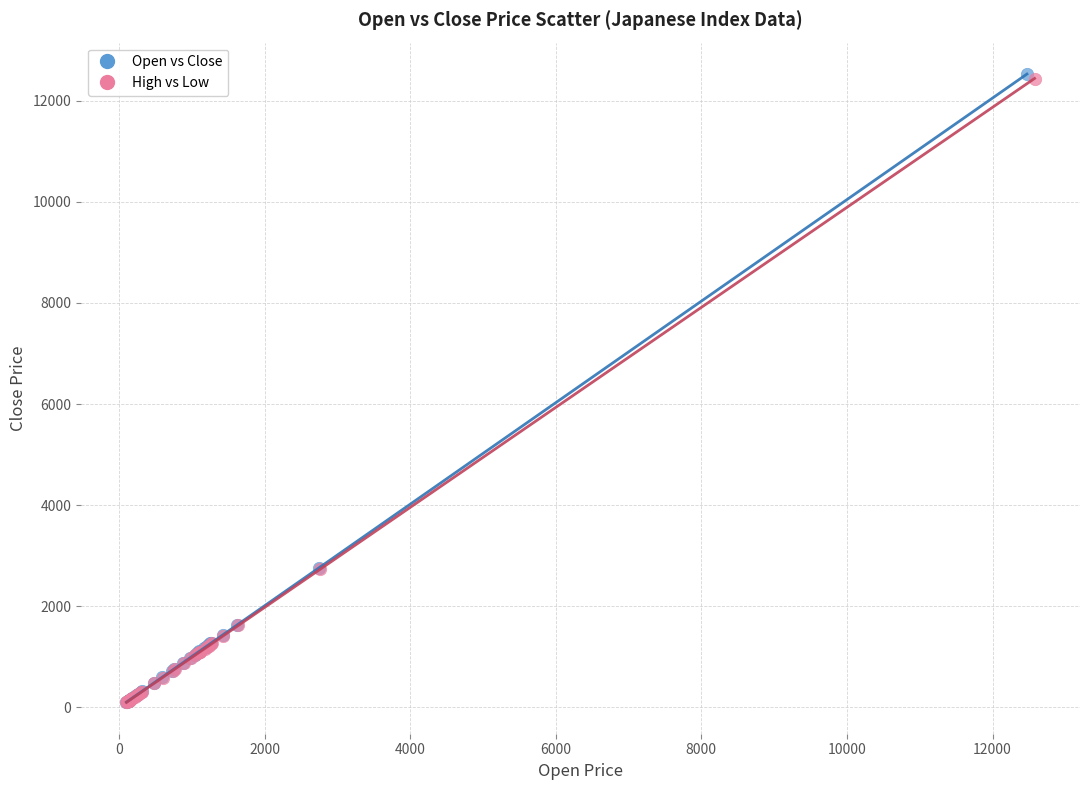

Which series has the widest spread of Y values?

Open vs Close